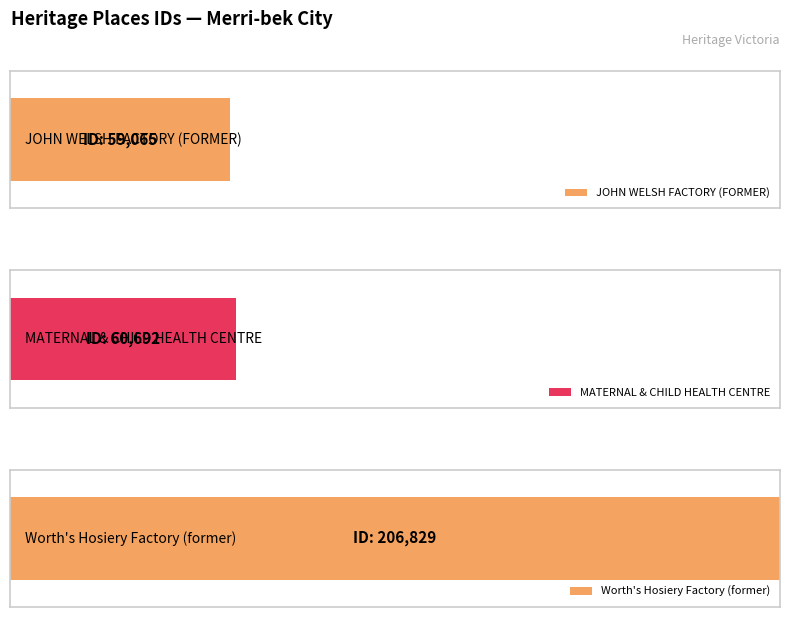

How many categories are shown in the chart?

3